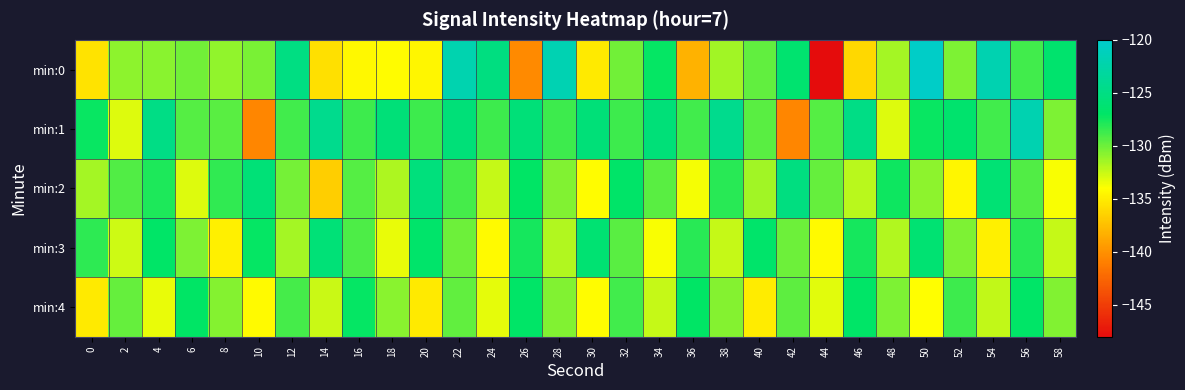

Which series has the widest spread of values?

min:0